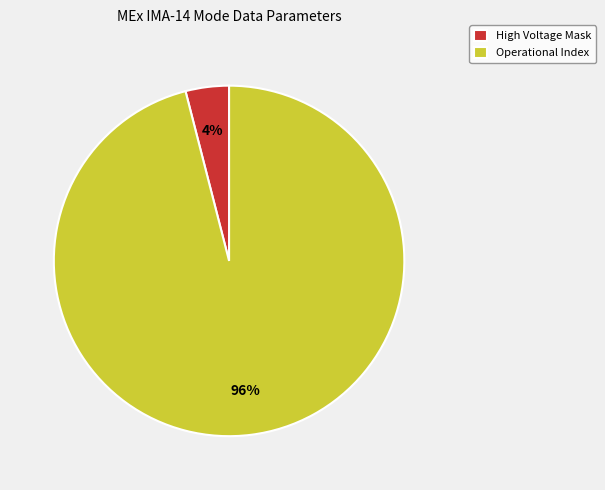

Does any single category account for the majority?

Yes